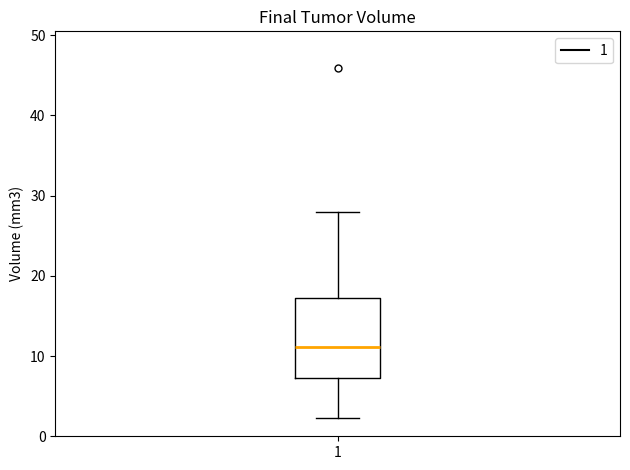

Read this box plot against the y-axis: the position of the median line, the range covered by the box, and the ends of both whiskers. The values are not printed on the chart, so give them approximately, as read against the axis.

median 11, box 7 to 17, whiskers 2 to 28